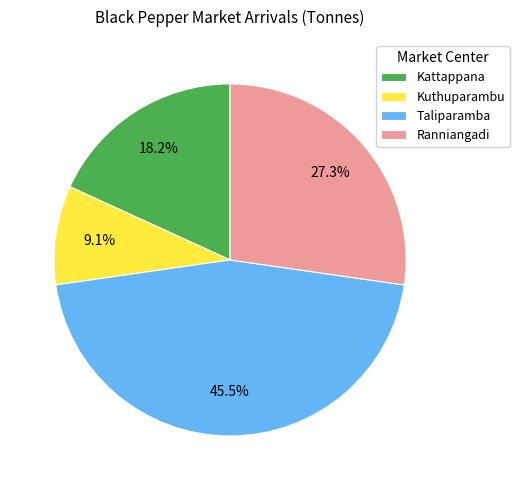

Does Taliparamba represent more than half of the total?

No